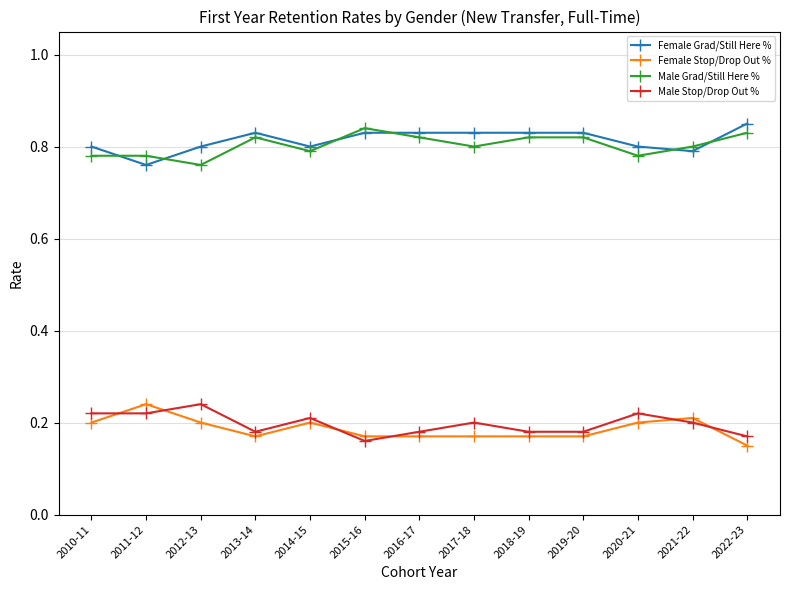

The Female Stop/Drop Out % series shows 0.1 at 2015-16. True or false?

False